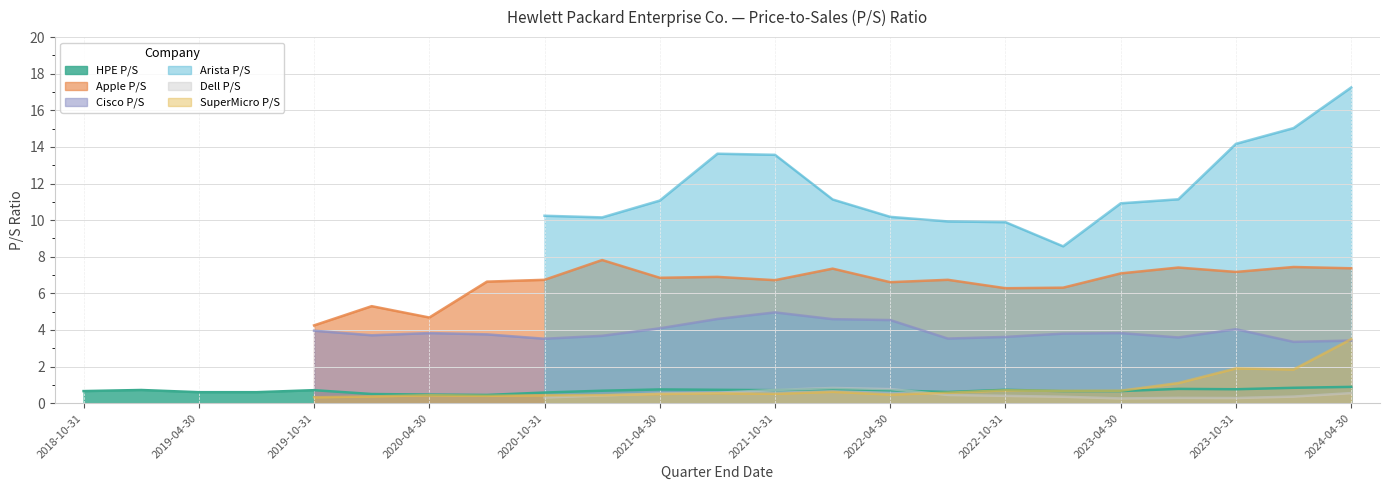

What are all the series names shown in the legend?

HPE P/S, Apple P/S, Cisco P/S, Arista P/S, Dell P/S, SuperMicro P/S